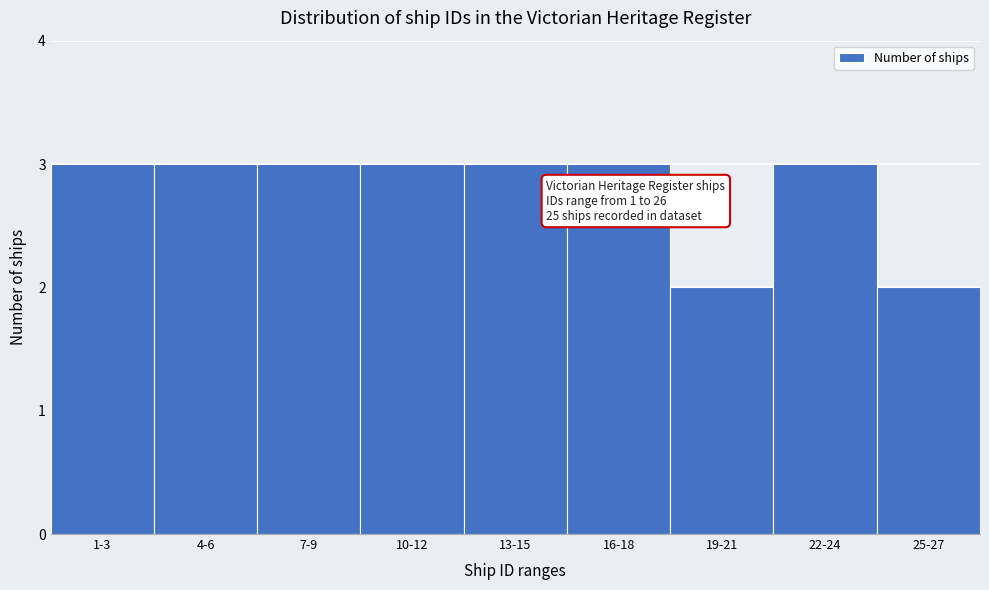

Reading left to right, extract all data points from this chart.

1-3=3	4-6=3	7-9=3	10-12=3	13-15=3	16-18=3	19-21=2	22-24=3	25-27=2